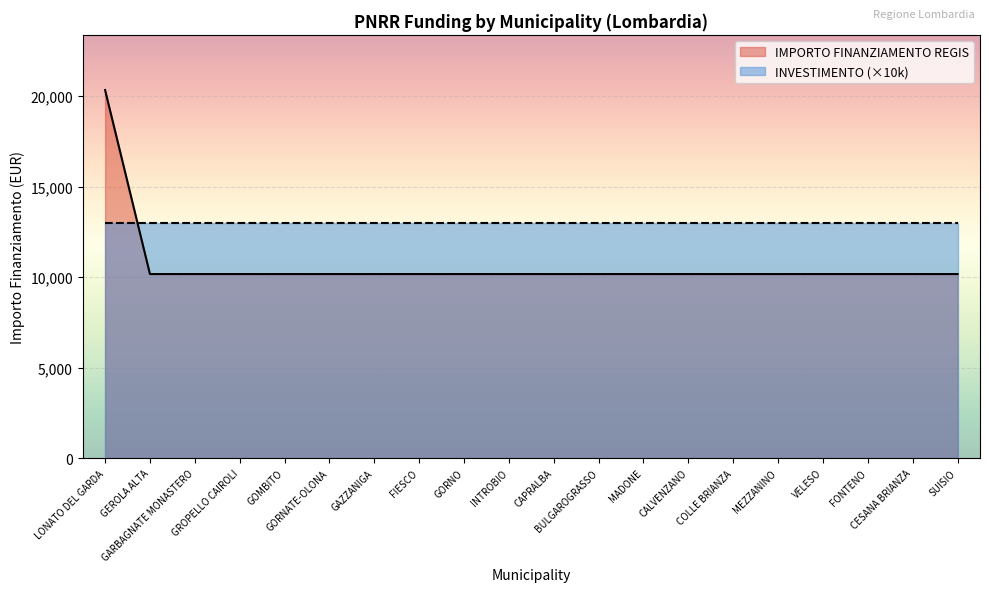

Between CALVENZANO and GOMBITO, which is larger?

CALVENZANO